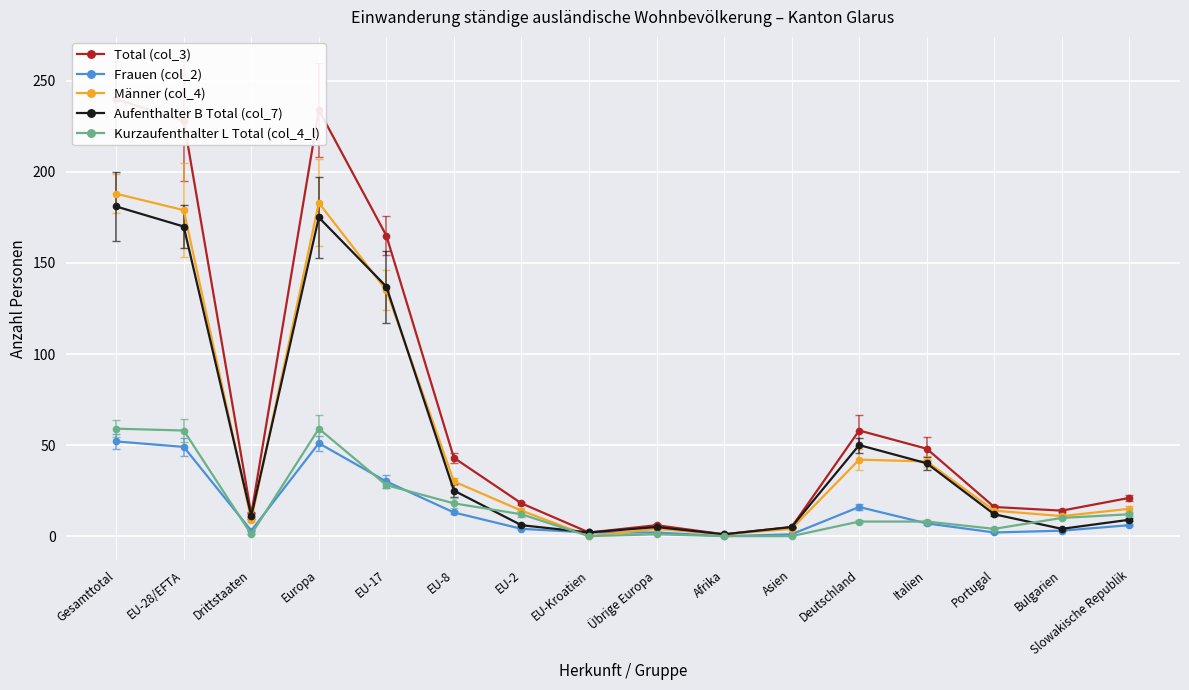

At how many categories does at least one series exceed 1?

15